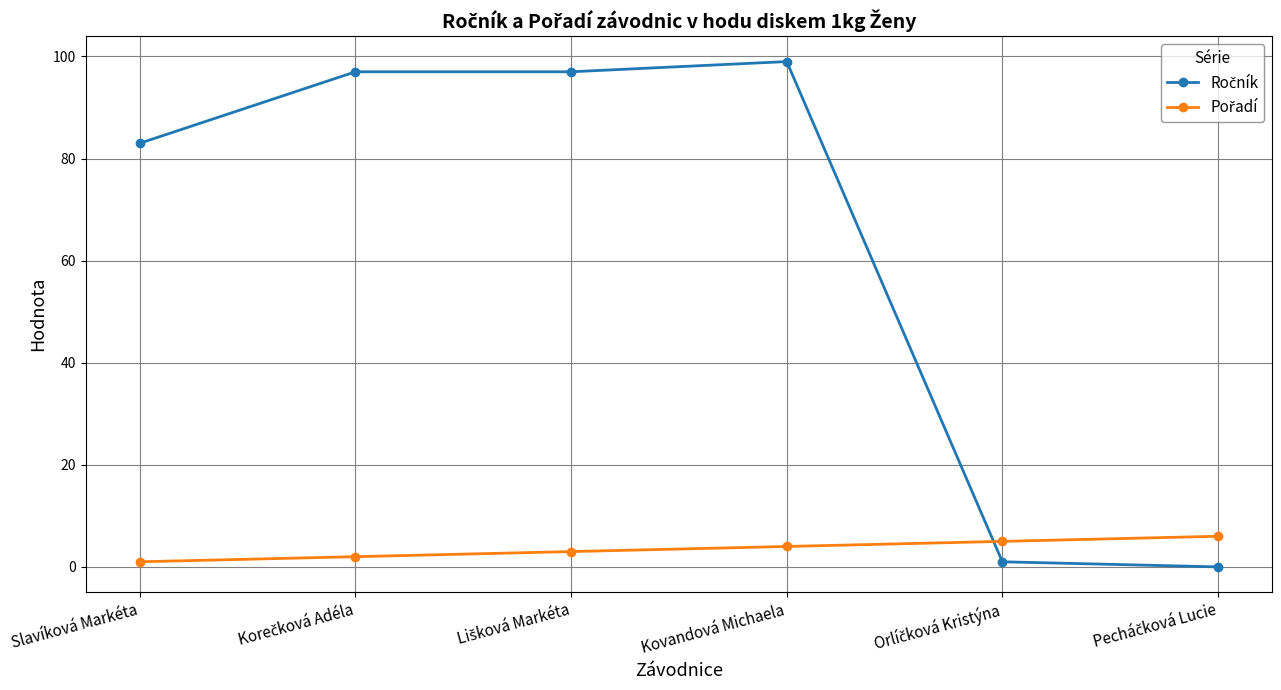

How many lines are shown in the chart?

2